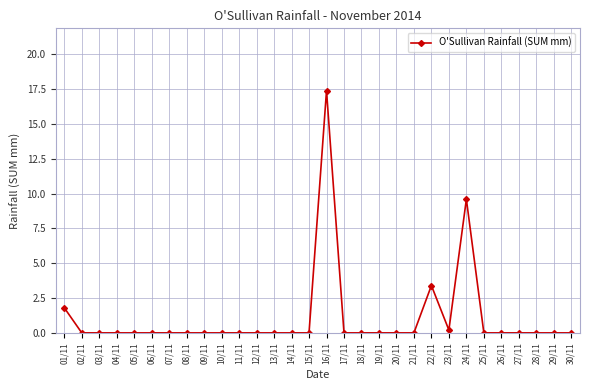

Reading left to right, transcribe all the data shown in this chart.

01/11=1.8	02/11=0.0	03/11=0.0	04/11=0.0	05/11=0.0	06/11=0.0	07/11=0.0	08/11=0.0	09/11=0.0	10/11=0.0	11/11=0.0	12/11=0.0	13/11=0.0	14/11=0.0	15/11=0.0	16/11=17.4	17/11=0.0	18/11=0.0	19/11=0.0	20/11=0.0	21/11=0.0	22/11=3.4	23/11=0.2	24/11=9.6	25/11=0.0	26/11=0.0	27/11=0.0	28/11=0.0	29/11=0.0	30/11=0.0